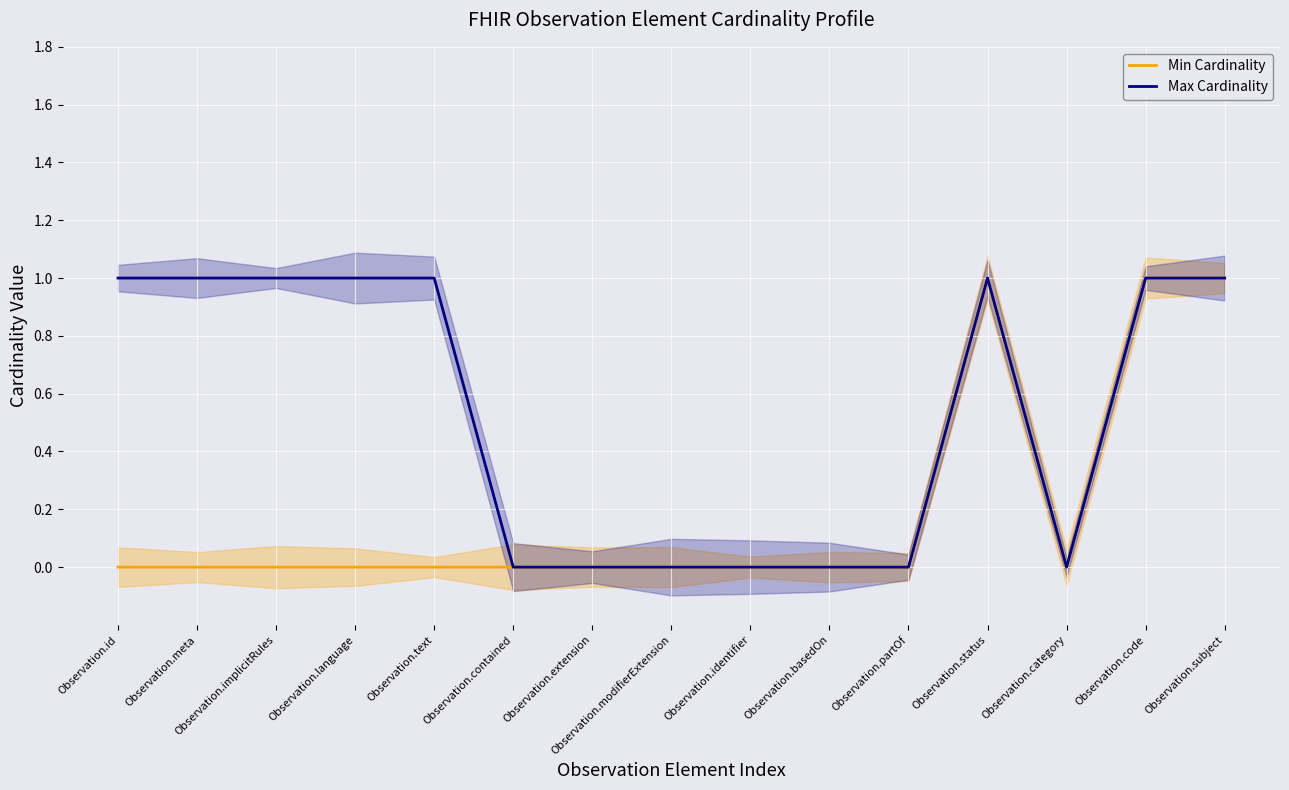

True or false: Min Cardinality and Max Cardinality intersect in this chart.

False